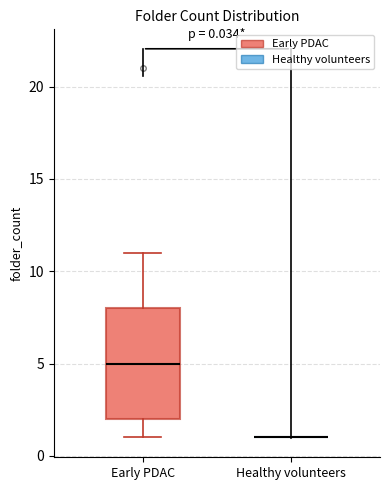

Comparing the boxes themselves (not the whiskers), which one is the tallest?

Early PDAC